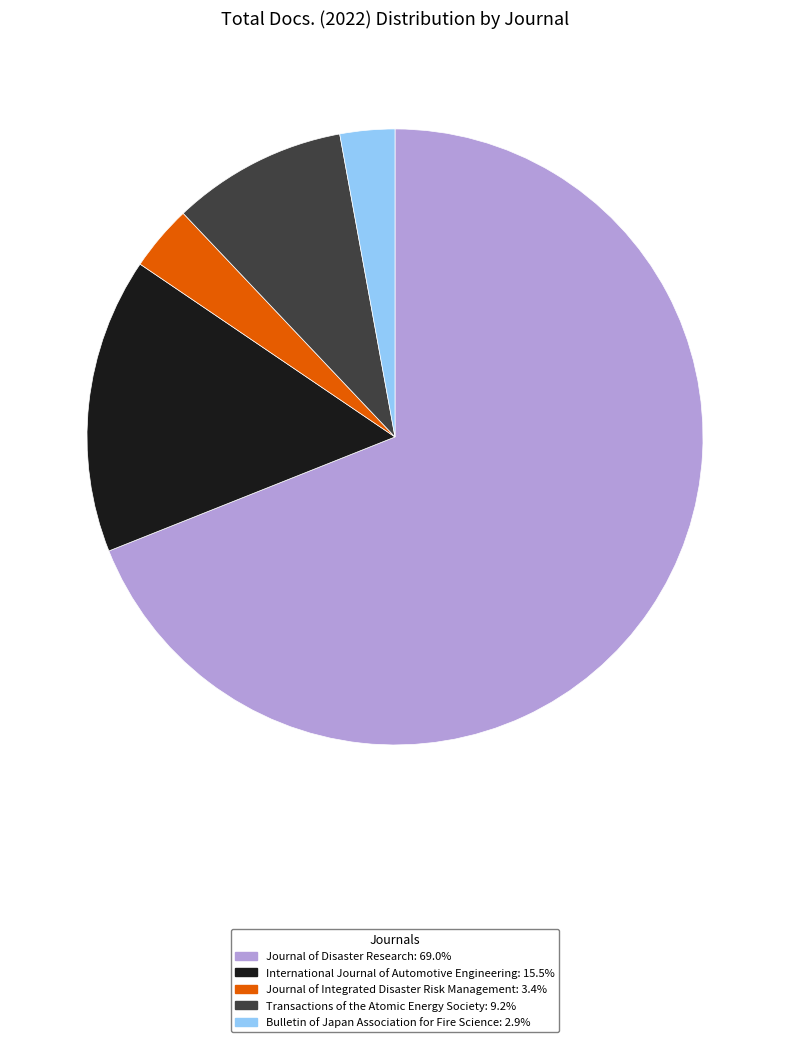

Combined, do Bulletin of Japan Association for Fire Science and Journal of Disaster Research account for over 50%?

Yes